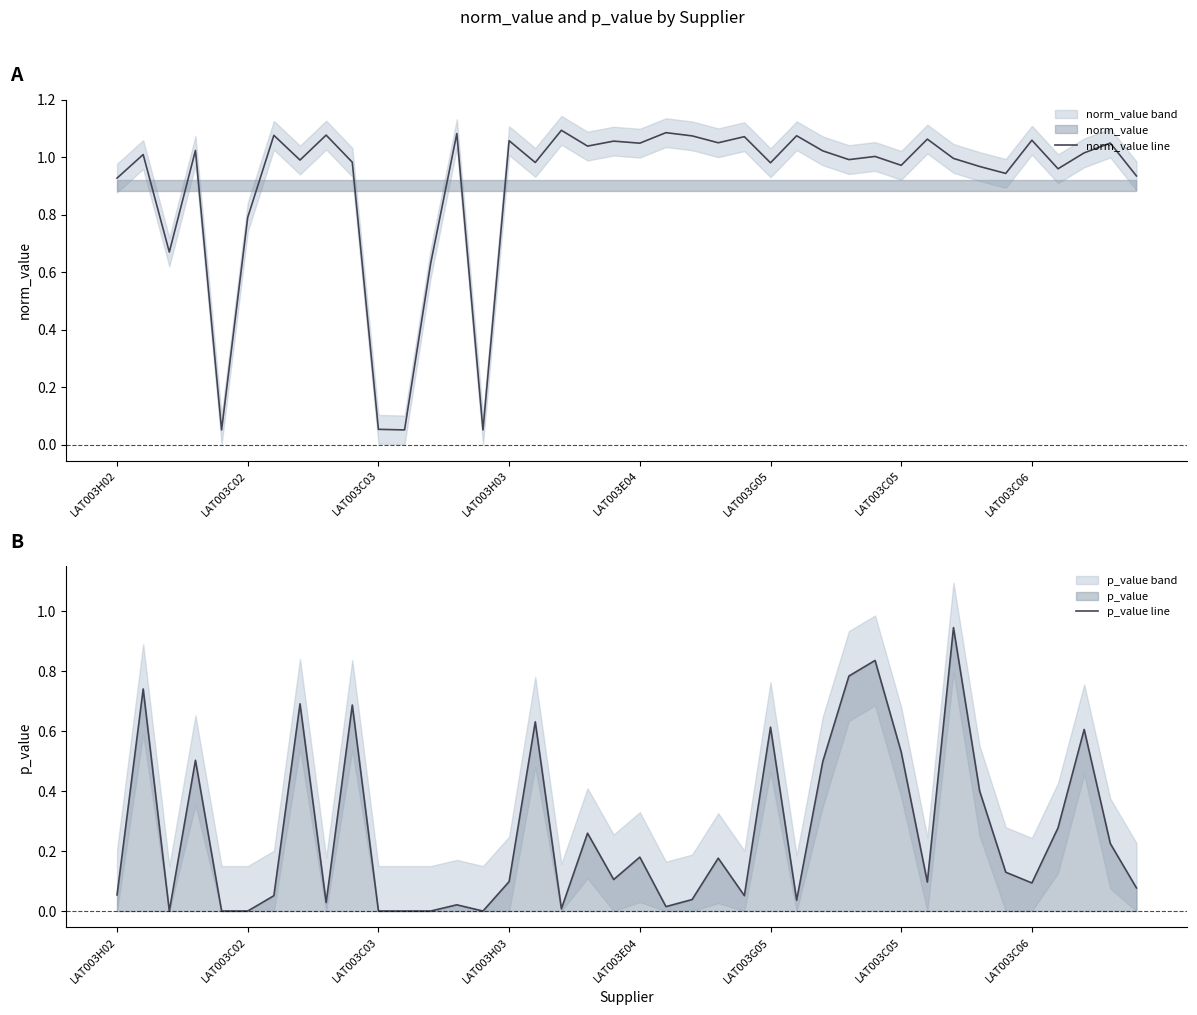

At which label does norm_value line reach its peak?

17